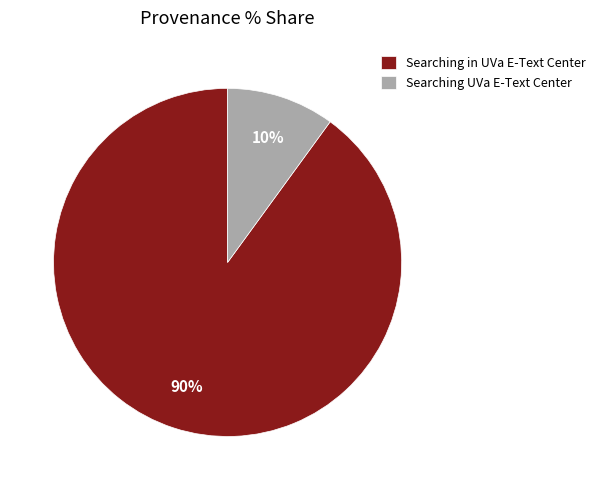

Which slice is the smallest?

Searching UVa E-Text Center